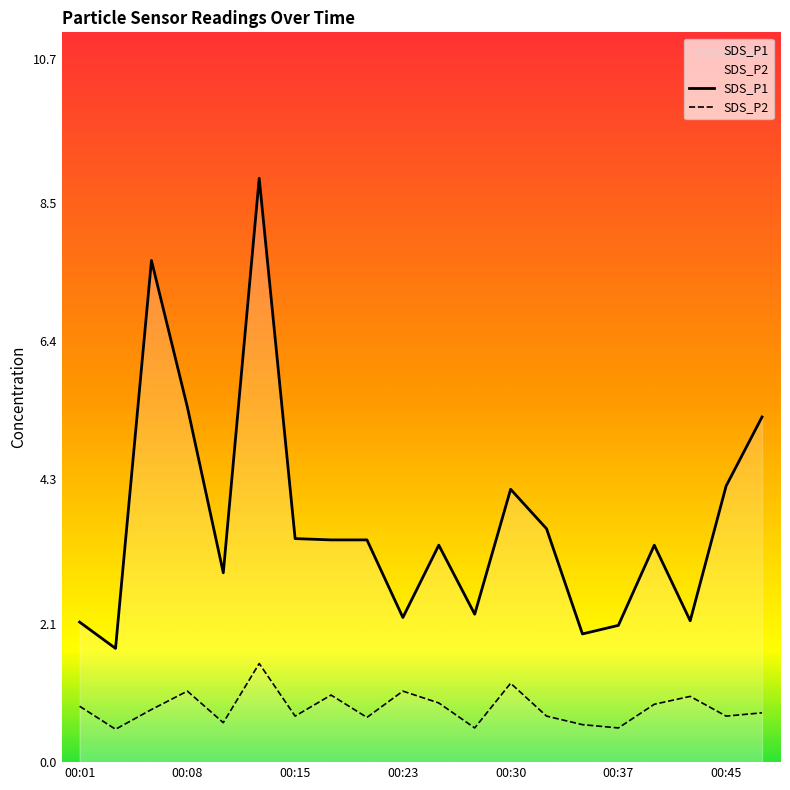

Count the number of categories in the chart.

20